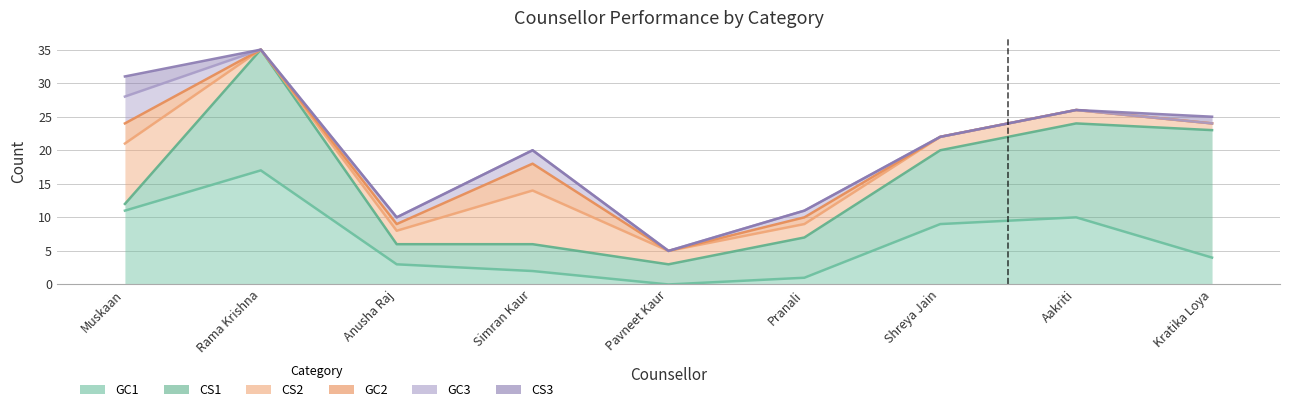

At which category does GC3 reach its first local valley?

Rama Krishna